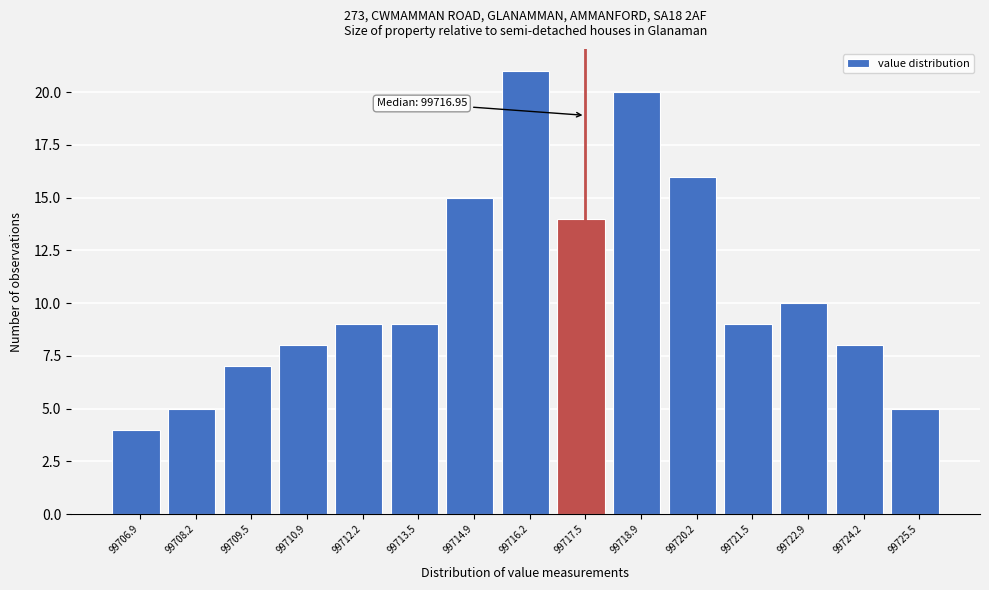

Which range on the x-axis has the tallest bar?

99715.6 to 99716.8